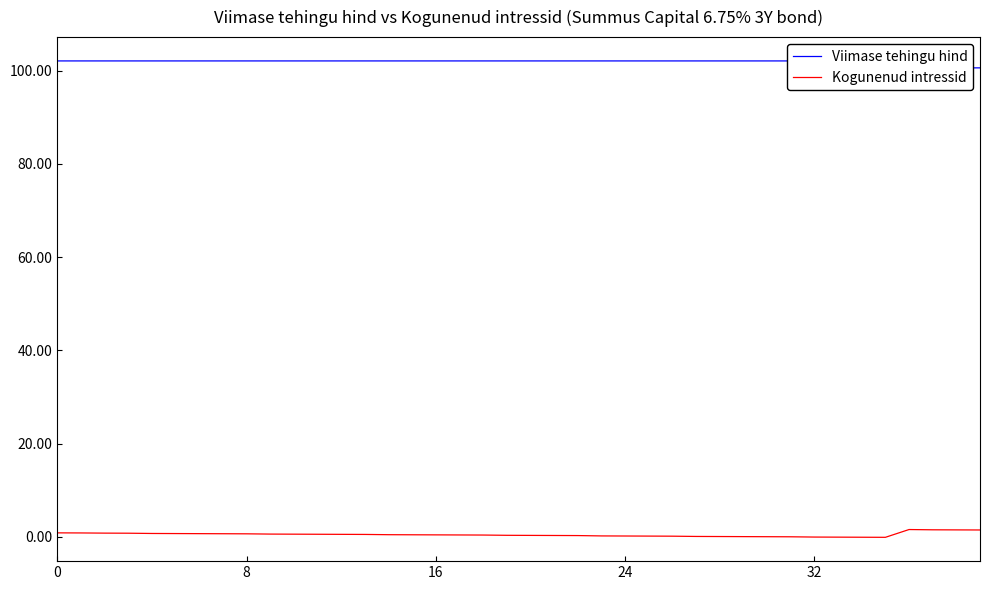

Is the value of Kogunenud intressid at 27 greater than the value of Viimase tehingu hind at 21?

No